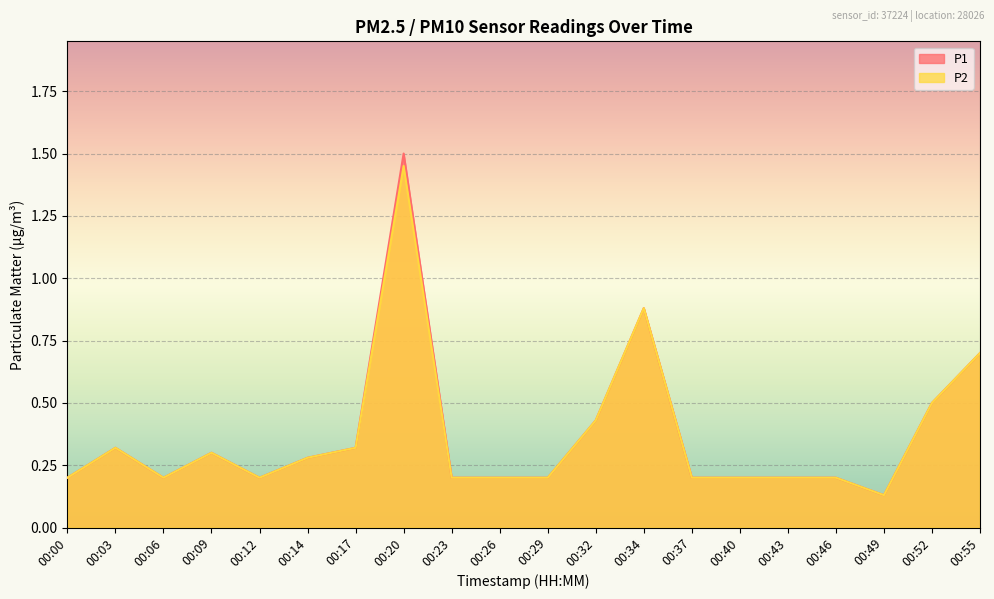

Reading left to right, transcribe all the data shown in this chart.

P1: 0.2	0.3	0.2	0.3	0.2	0.3	0.3	1.5	0.2	0.2	0.2	0.4	0.9	0.2	0.2	0.2	0.2	0.1	0.5	0.7
P2: 0.2	0.3	0.2	0.3	0.2	0.3	0.3	1.4	0.2	0.2	0.2	0.4	0.9	0.2	0.2	0.2	0.2	0.1	0.5	0.7